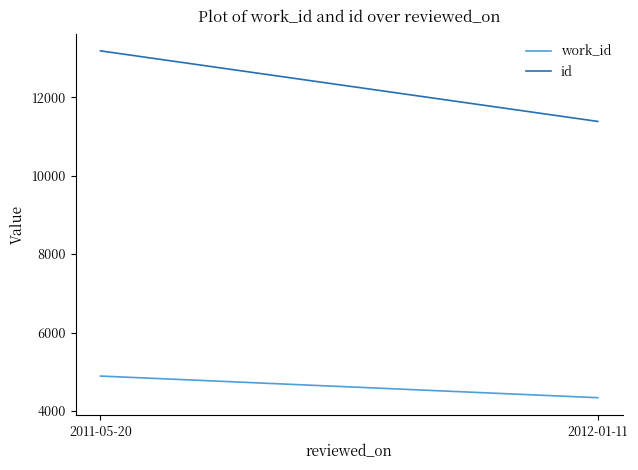

What position from the right is 2011-05-20?

2